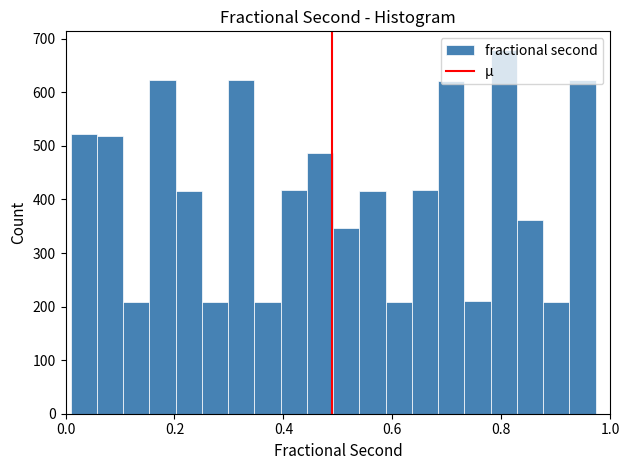

Read against the x-axis, roughly where is the centre of the tallest bar?

0.80